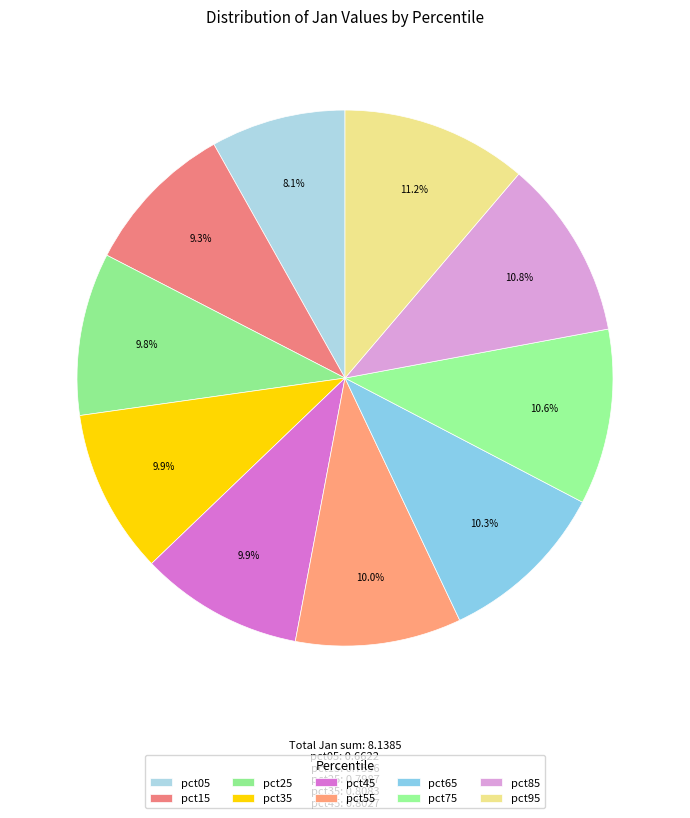

To the nearest percent, what is the average slice percentage?

10%